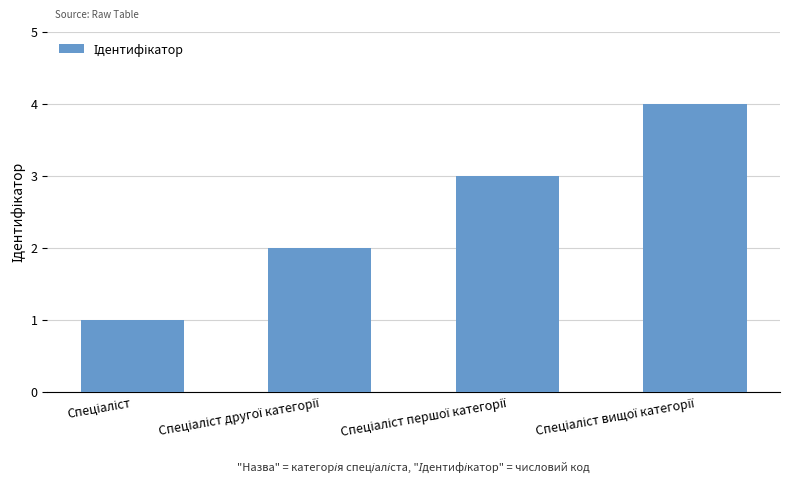

What is the sum of all values?

10